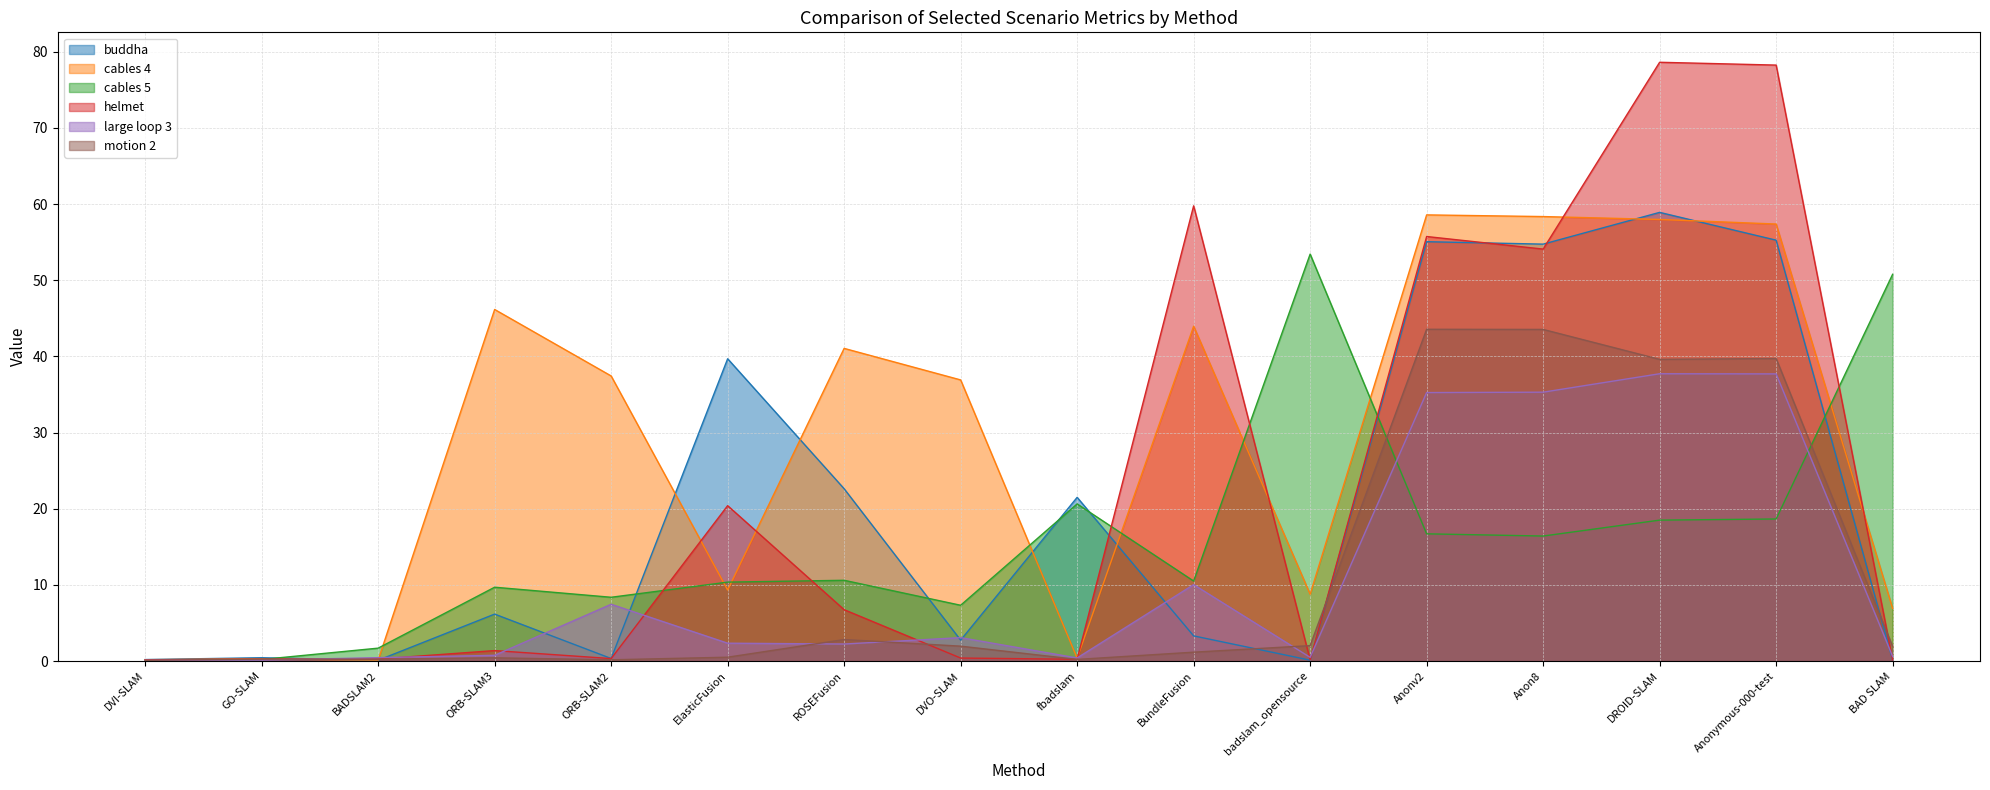

Reading left to right, list all the values displayed in this chart.

buddha: DVI-SLAM=0.2	GO-SLAM=0.4	BADSLAM2=0.1	ORB-SLAM3=6.2	ORB-SLAM2=0.3	ElasticFusion=39.7	ROSEFusion=22.6	DVO-SLAM=2.7	fbadslam=21.5	BundleFusion=3.3	badslam_opensource=0.1	Anonv2=55.1	Anon8=54.7	DROID-SLAM=58.9	Anonymous-000-test=55.3	BAD SLAM=0.1
cables 4: DVI-SLAM=0.2	GO-SLAM=0.3	BADSLAM2=0.1	ORB-SLAM3=46.2	ORB-SLAM2=37.4	ElasticFusion=9.3	ROSEFusion=41.0	DVO-SLAM=36.9	fbadslam=0.4	BundleFusion=44.0	badslam_opensource=8.8	Anonv2=58.6	Anon8=58.4	DROID-SLAM=58.0	Anonymous-000-test=57.4	BAD SLAM=6.9
cables 5: DVI-SLAM=0.1	GO-SLAM=0.2	BADSLAM2=1.7	ORB-SLAM3=9.7	ORB-SLAM2=8.4	ElasticFusion=10.4	ROSEFusion=10.6	DVO-SLAM=7.3	fbadslam=20.6	BundleFusion=10.5	badslam_opensource=53.4	Anonv2=16.7	Anon8=16.4	DROID-SLAM=18.5	Anonymous-000-test=18.6	BAD SLAM=50.8
helmet: DVI-SLAM=0.2	GO-SLAM=0.2	BADSLAM2=0.3	ORB-SLAM3=1.4	ORB-SLAM2=0.3	ElasticFusion=20.4	ROSEFusion=6.7	DVO-SLAM=0.4	fbadslam=0.2	BundleFusion=59.8	badslam_opensource=0.1	Anonv2=55.7	Anon8=54.1	DROID-SLAM=78.6	Anonymous-000-test=78.2	BAD SLAM=0.1
large loop 3: DVI-SLAM=0.1	GO-SLAM=0.1	BADSLAM2=0.4	ORB-SLAM3=0.8	ORB-SLAM2=7.5	ElasticFusion=2.3	ROSEFusion=2.2	DVO-SLAM=3.1	fbadslam=0.4	BundleFusion=10.0	badslam_opensource=0.5	Anonv2=35.2	Anon8=35.3	DROID-SLAM=37.7	Anonymous-000-test=37.7	BAD SLAM=0.6
motion 2: DVI-SLAM=0.1	GO-SLAM=0.2	BADSLAM2=0.2	ORB-SLAM3=0.4	ORB-SLAM2=0.2	ElasticFusion=0.5	ROSEFusion=2.8	DVO-SLAM=1.9	fbadslam=0.2	BundleFusion=1.2	badslam_opensource=2.0	Anonv2=43.6	Anon8=43.5	DROID-SLAM=39.6	Anonymous-000-test=39.7	BAD SLAM=1.9